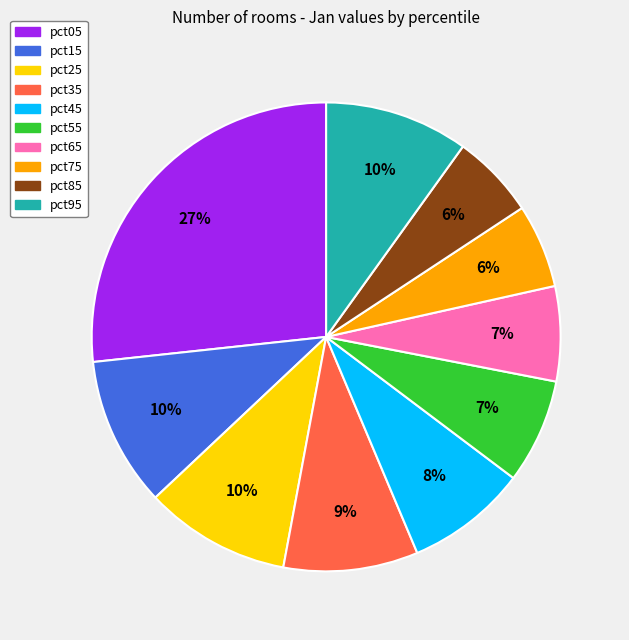

Which has a higher value, pct65 or pct75?

pct65